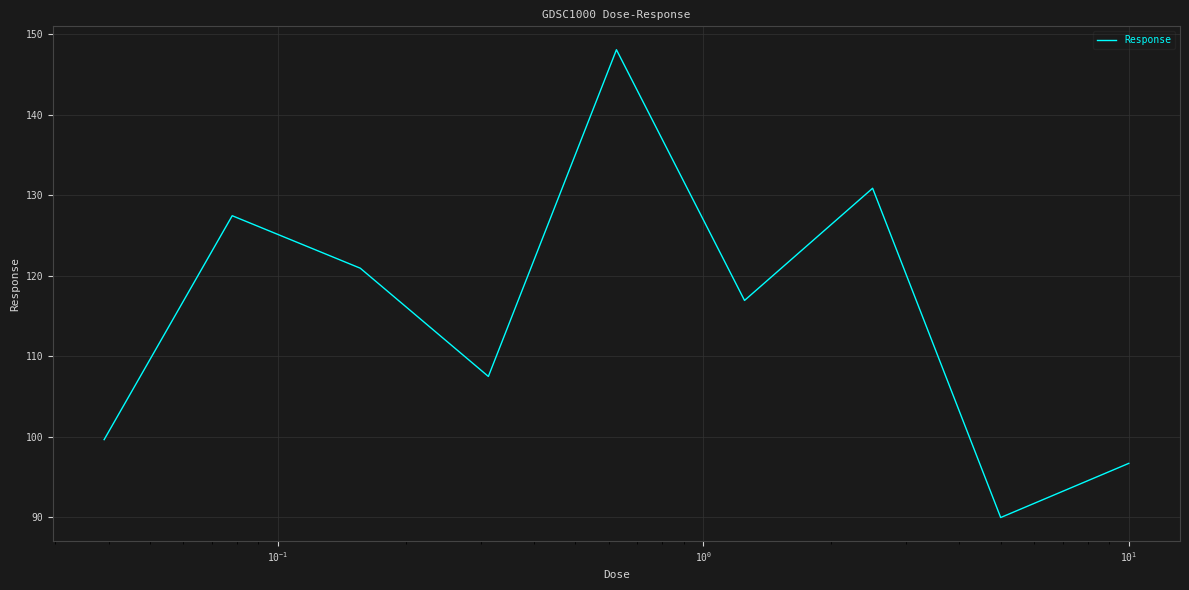

What is the minimum value shown in the chart?

89.9